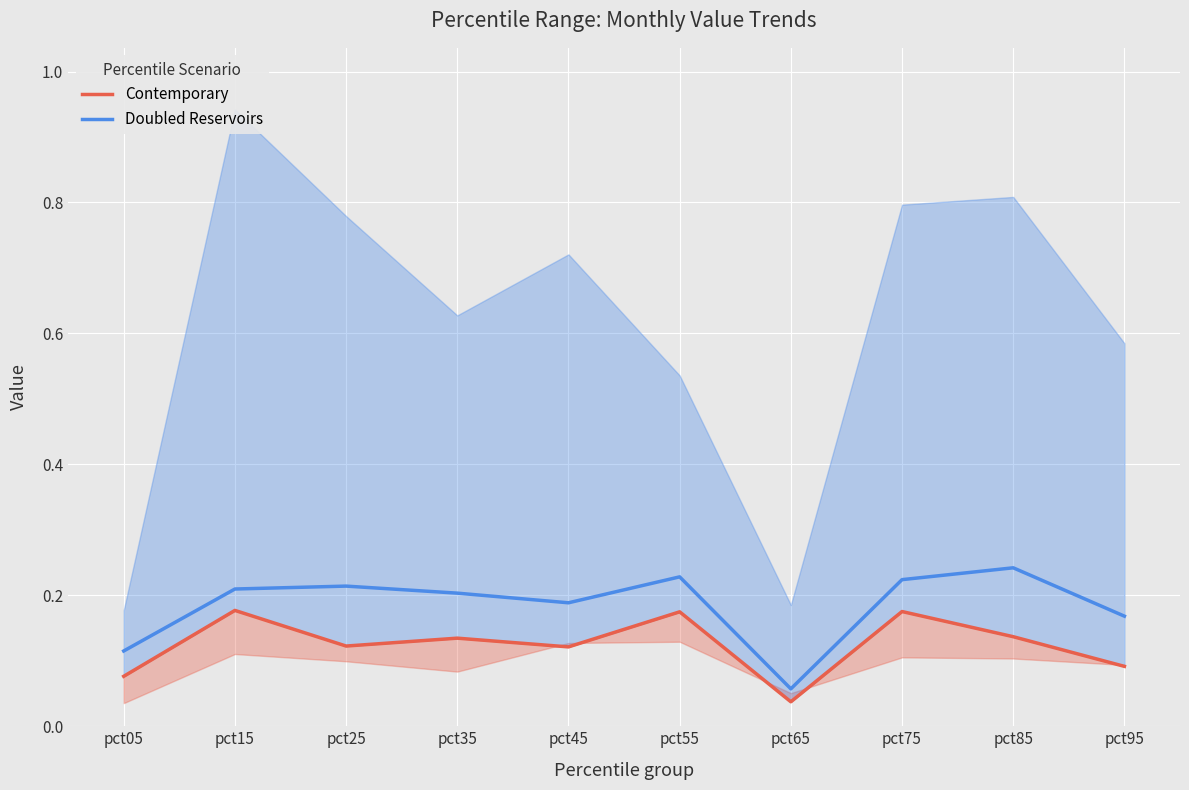

Which label corresponds to the largest value in the chart?

pct85